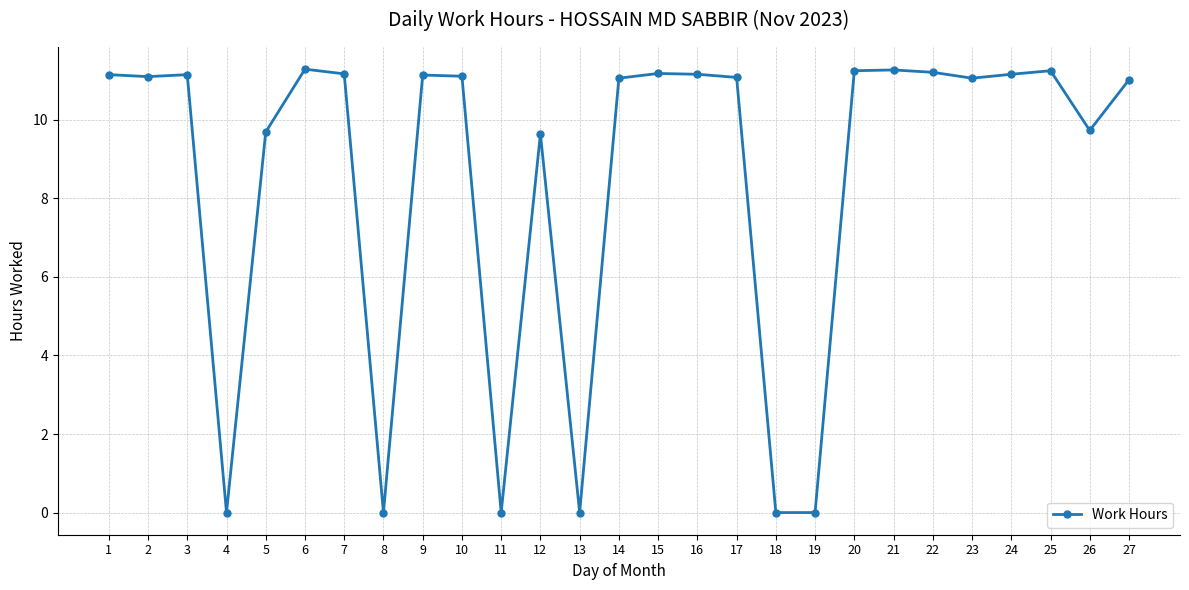

What is the maximum value shown in the chart?

11.3